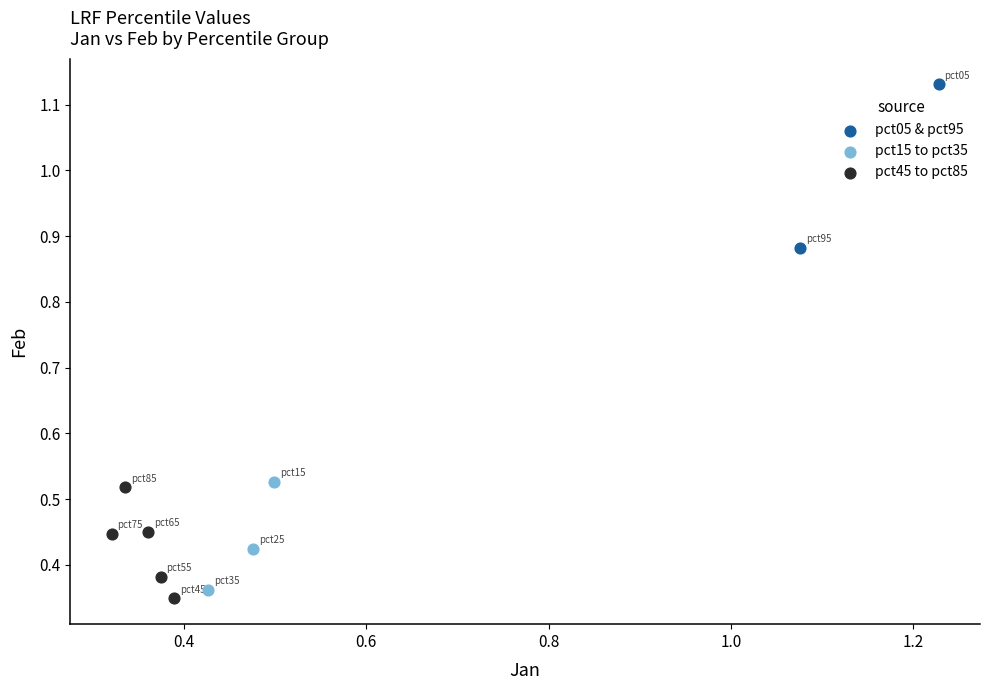

What are all the series names shown in the legend?

pct05 & pct95, pct15 to pct35, pct45 to pct85